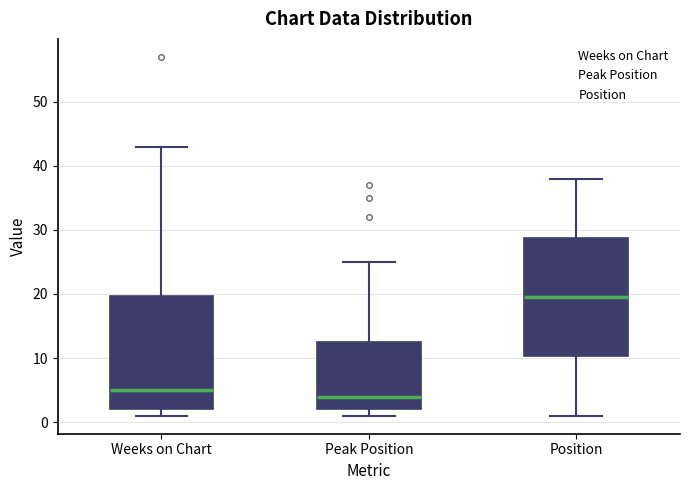

Where is the upper edge of the box for Peak Position on the y-axis? The values are not printed on the chart, so give them approximately, as read against the axis.

13